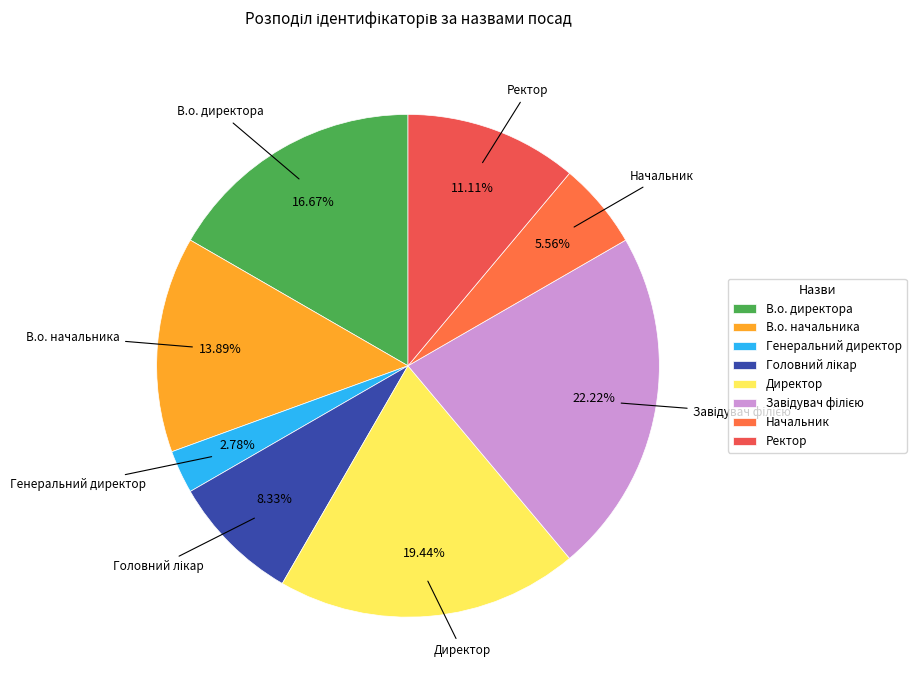

How many slices are in this pie chart?

8